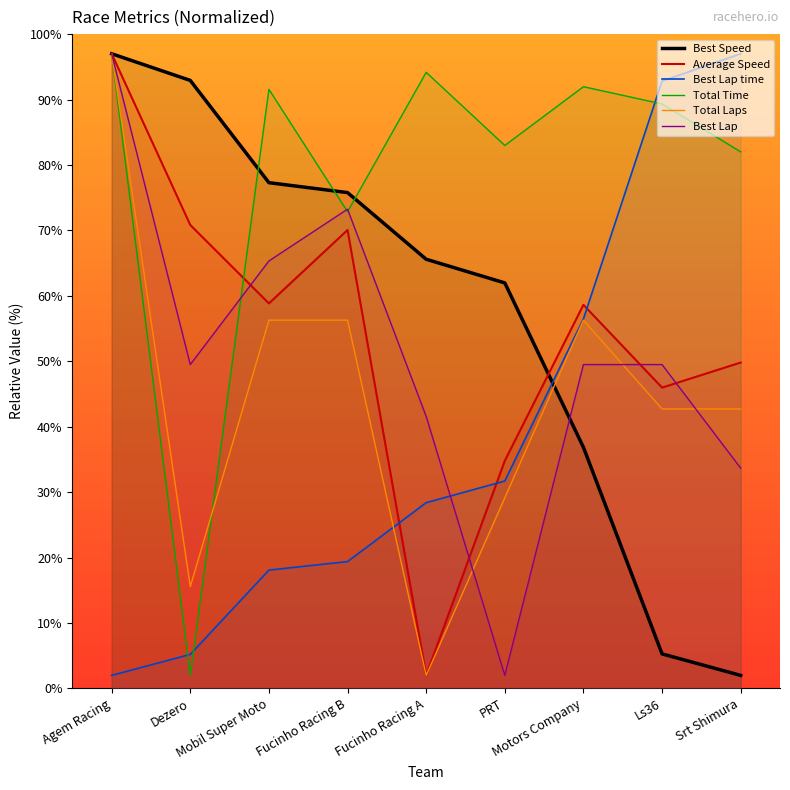

After their last crossing, which series has the higher values: Best Lap or Best Lap time?

Best Lap time